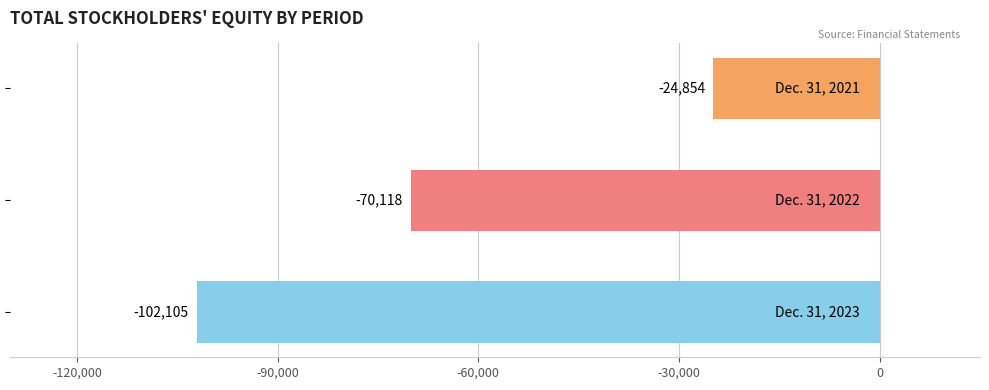

What is the maximum value shown in the chart?

-24854